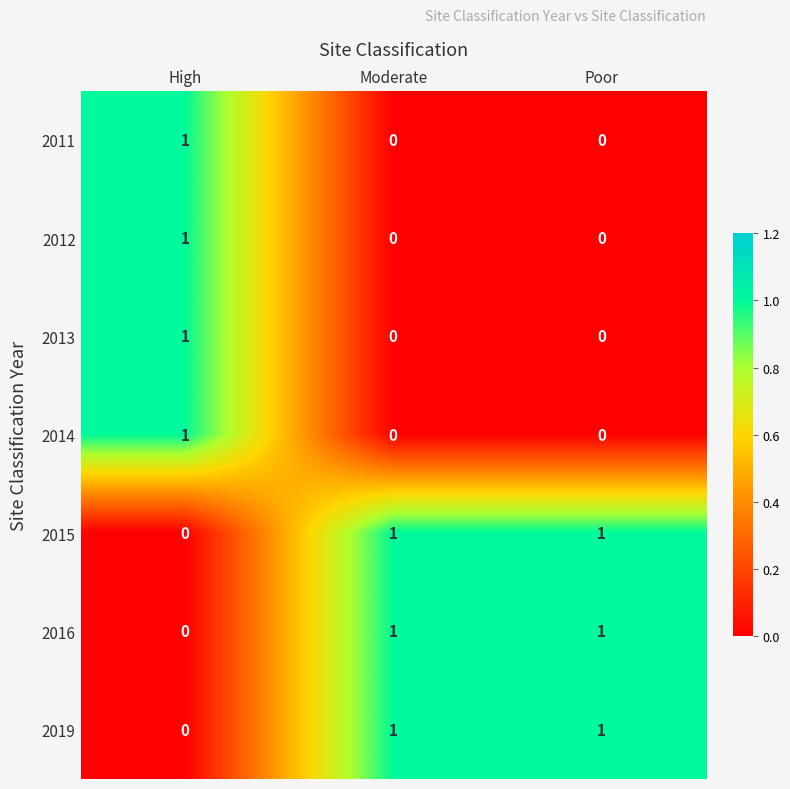

Reading right to left, what are all the values shown in this chart?

2011: 0	0	1
2012: 0	0	1
2013: 0	0	1
2014: 0	0	1
2015: 1	1	0
2016: 1	1	0
2019: 1	1	0